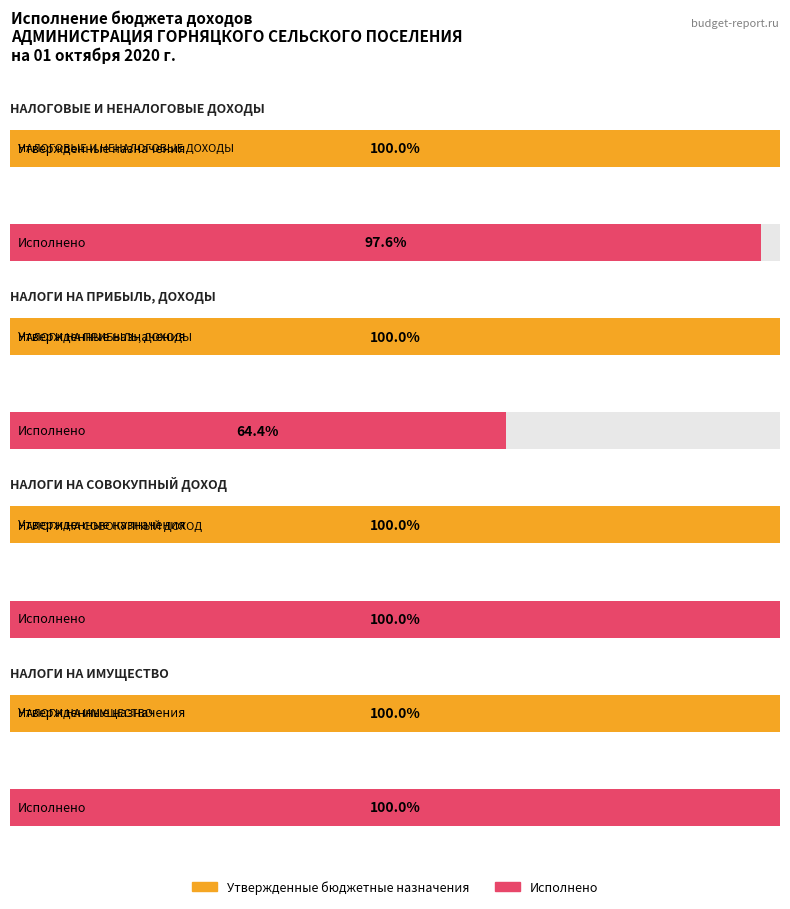

True or false: Утвержденные бюджетные назначения has a value of 743690.5 at НАЛОГИ НА ПРИБЫЛЬ, ДОХОДЫ.

False